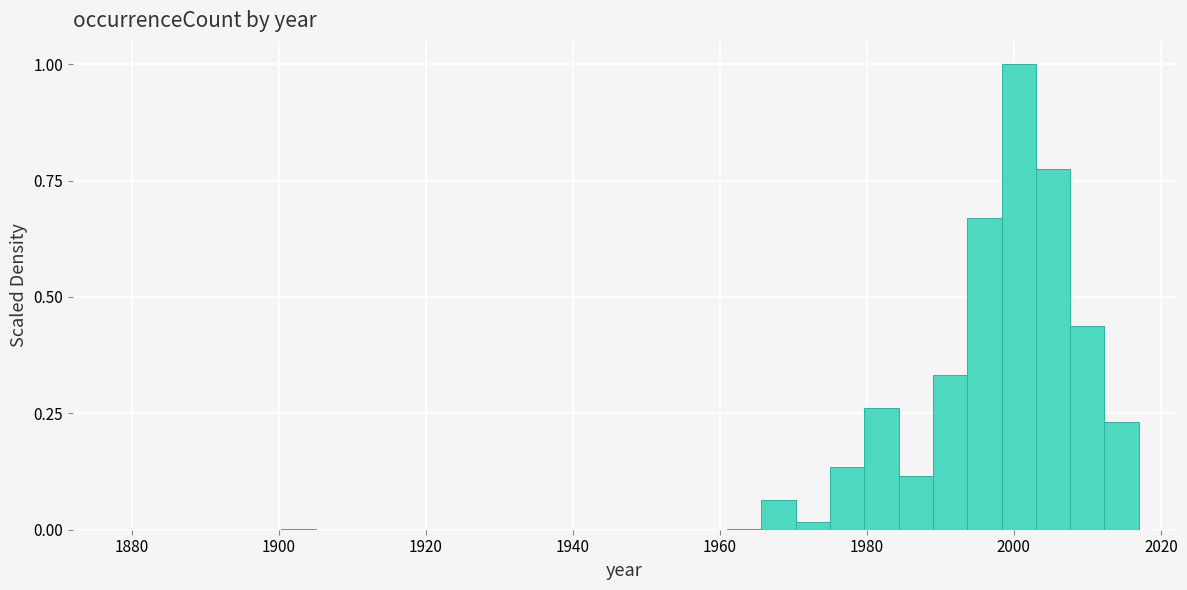

Around what value on the x-axis is the tallest bar? Give the approximate position of its centre, as read against the axis.

2000